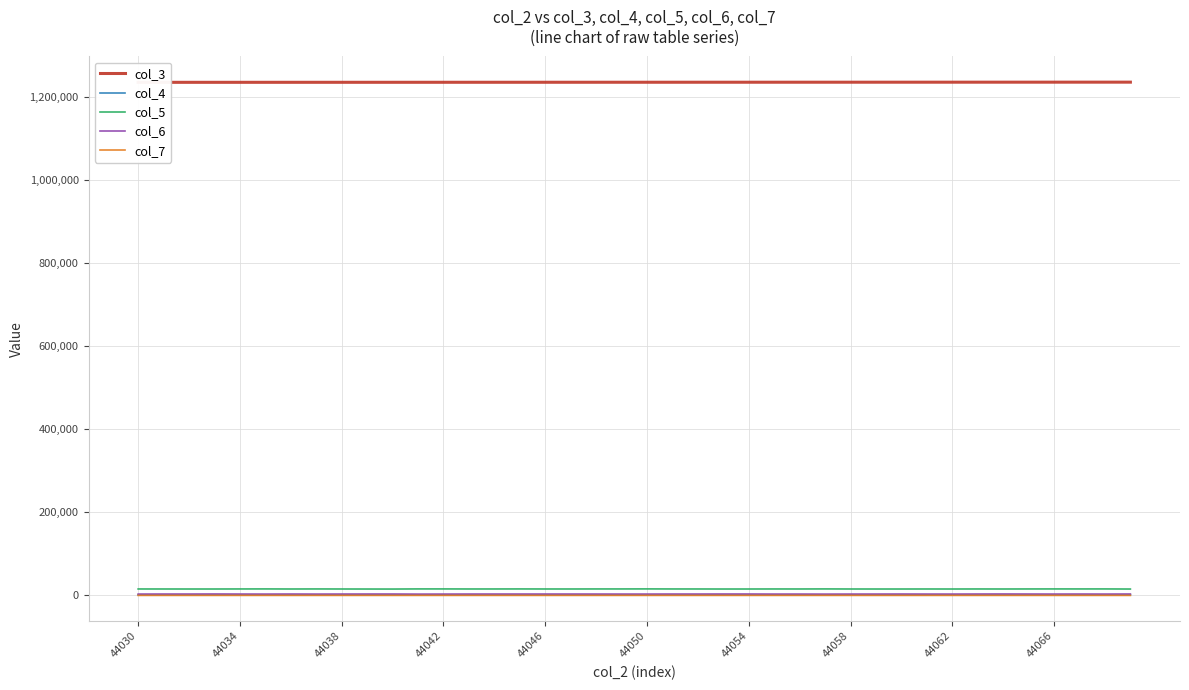

How many values in the col_7 series exceed 69?

18